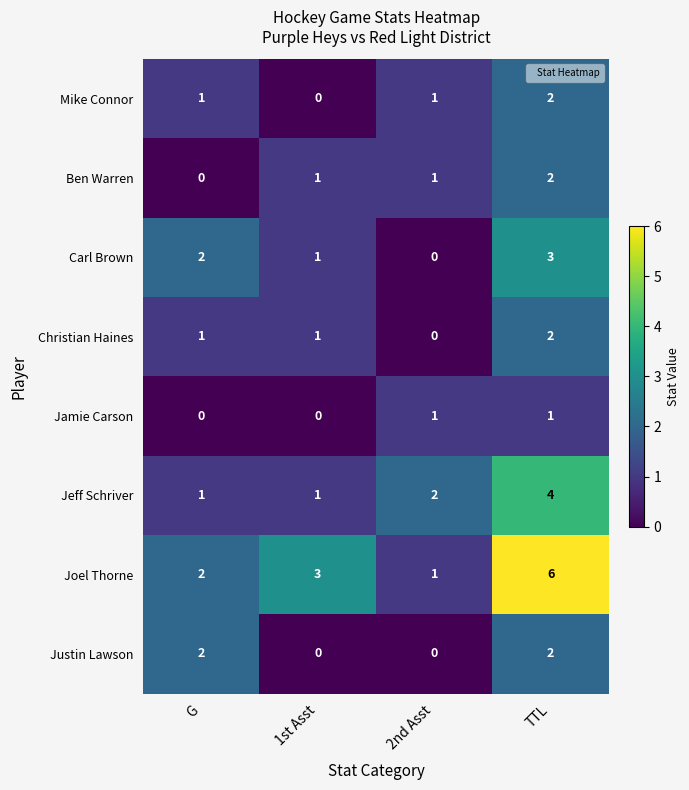

What is the difference between the highest and lowest values at 1st Asst?

3